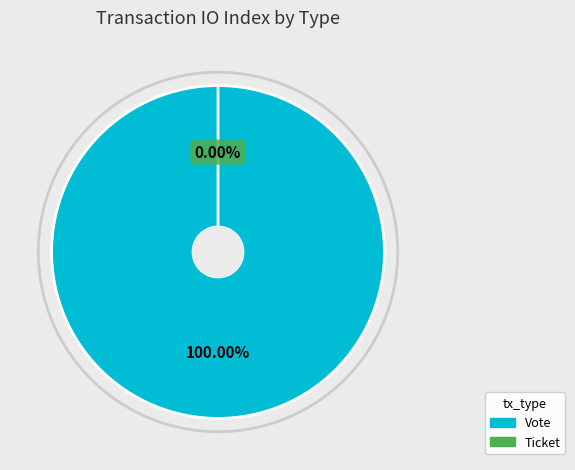

How many slices are in this pie chart?

2